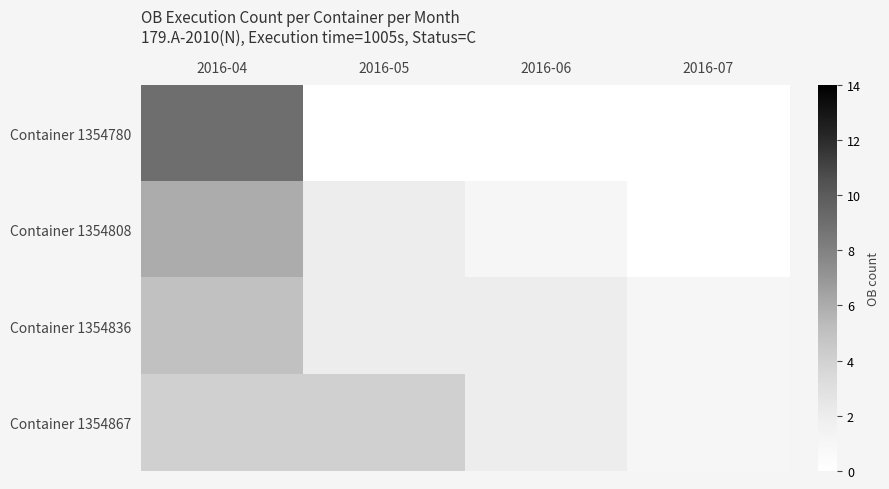

What is the spread (max minus min) of values at 2016-04?

5